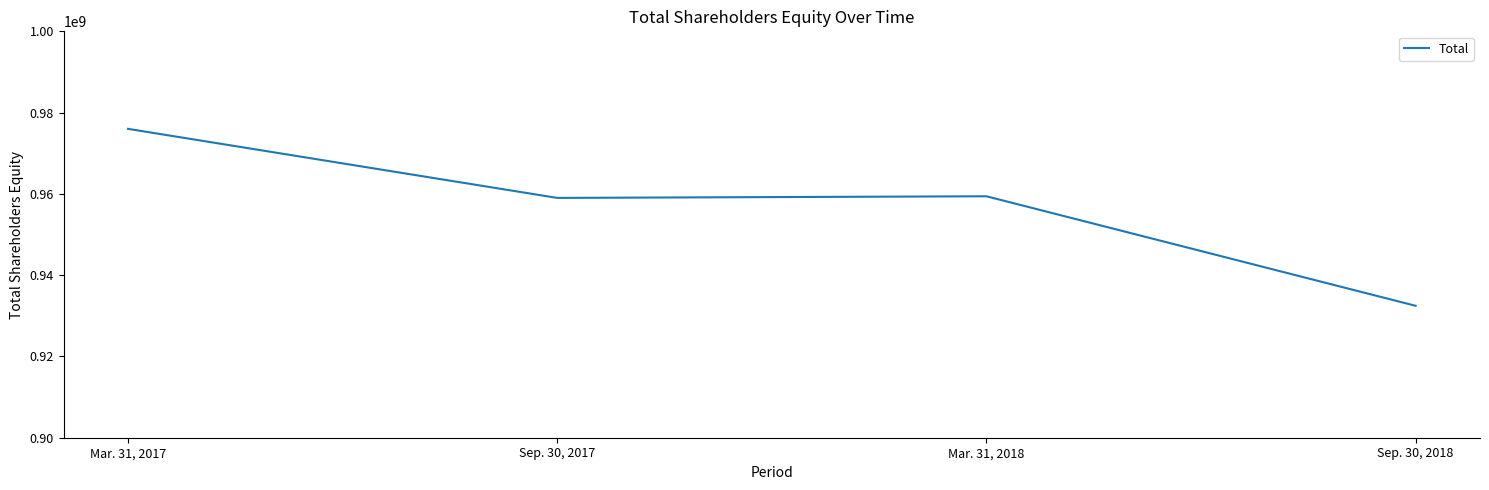

What is the difference between the maximum and minimum values?

43537653